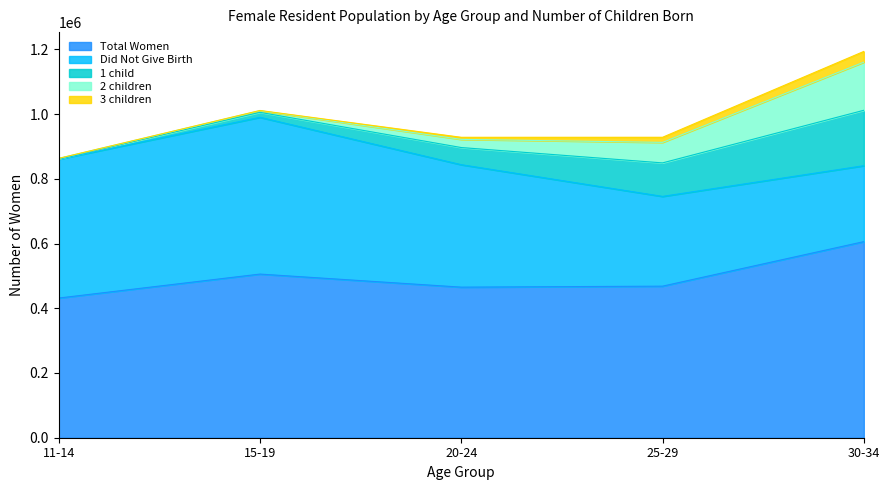

What is the difference between the second highest and minimum values in the 3 children series?

15777